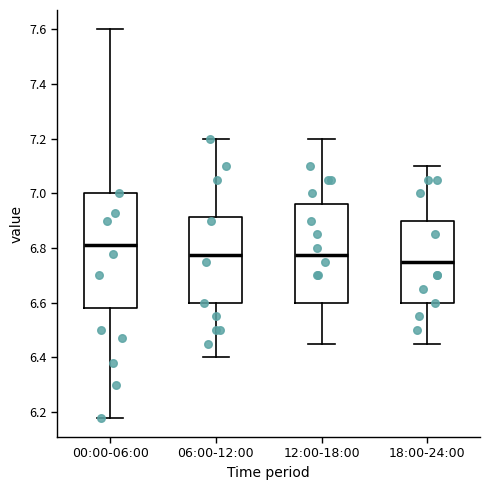

Where is the lower edge of the box for 00:00-06:00 on the y-axis? The values are not printed on the chart, so give them approximately, as read against the axis.

6.58